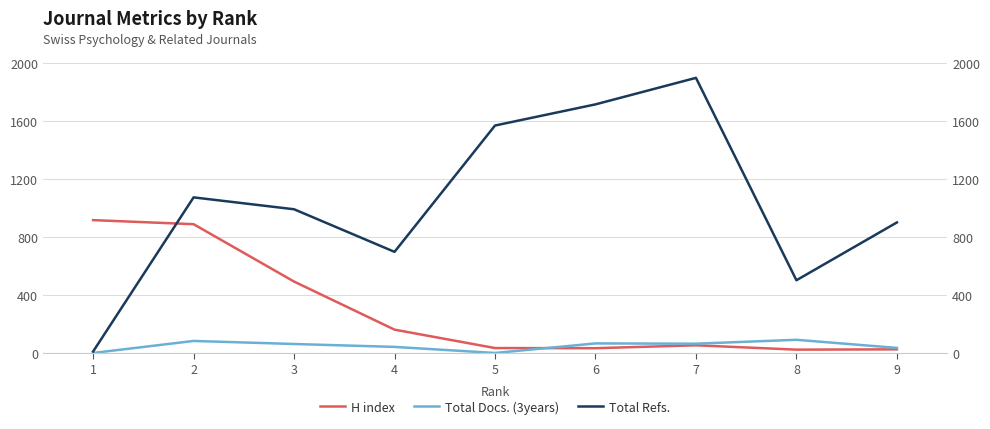

Rank the series by their maximum value, from lowest to highest.

Total Docs. (3years), H index, Total Refs.